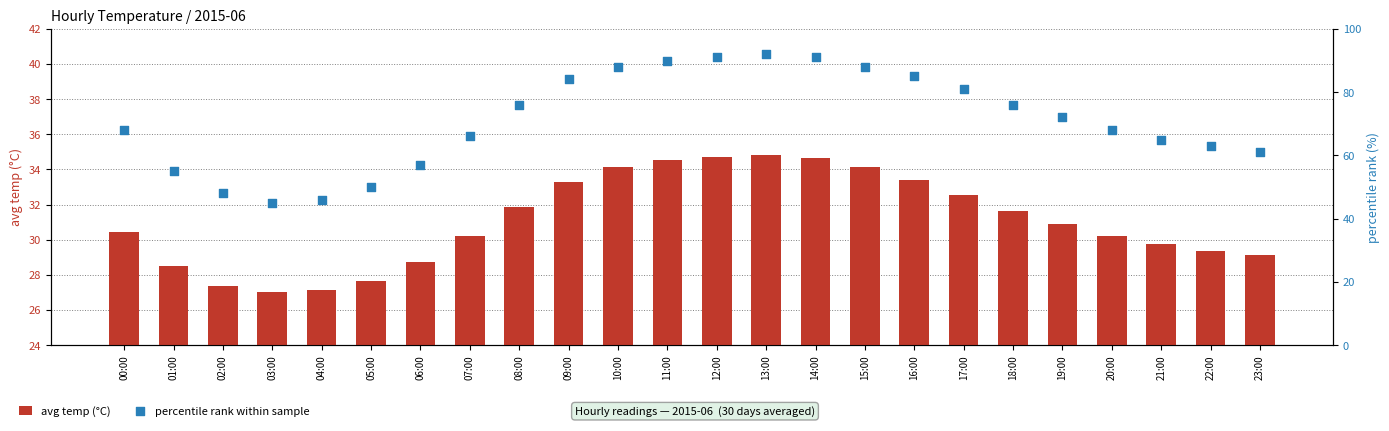

Is the value of percentile rank within sample at 00:00 greater than the value of avg temp (°C) at 12:00?

Yes